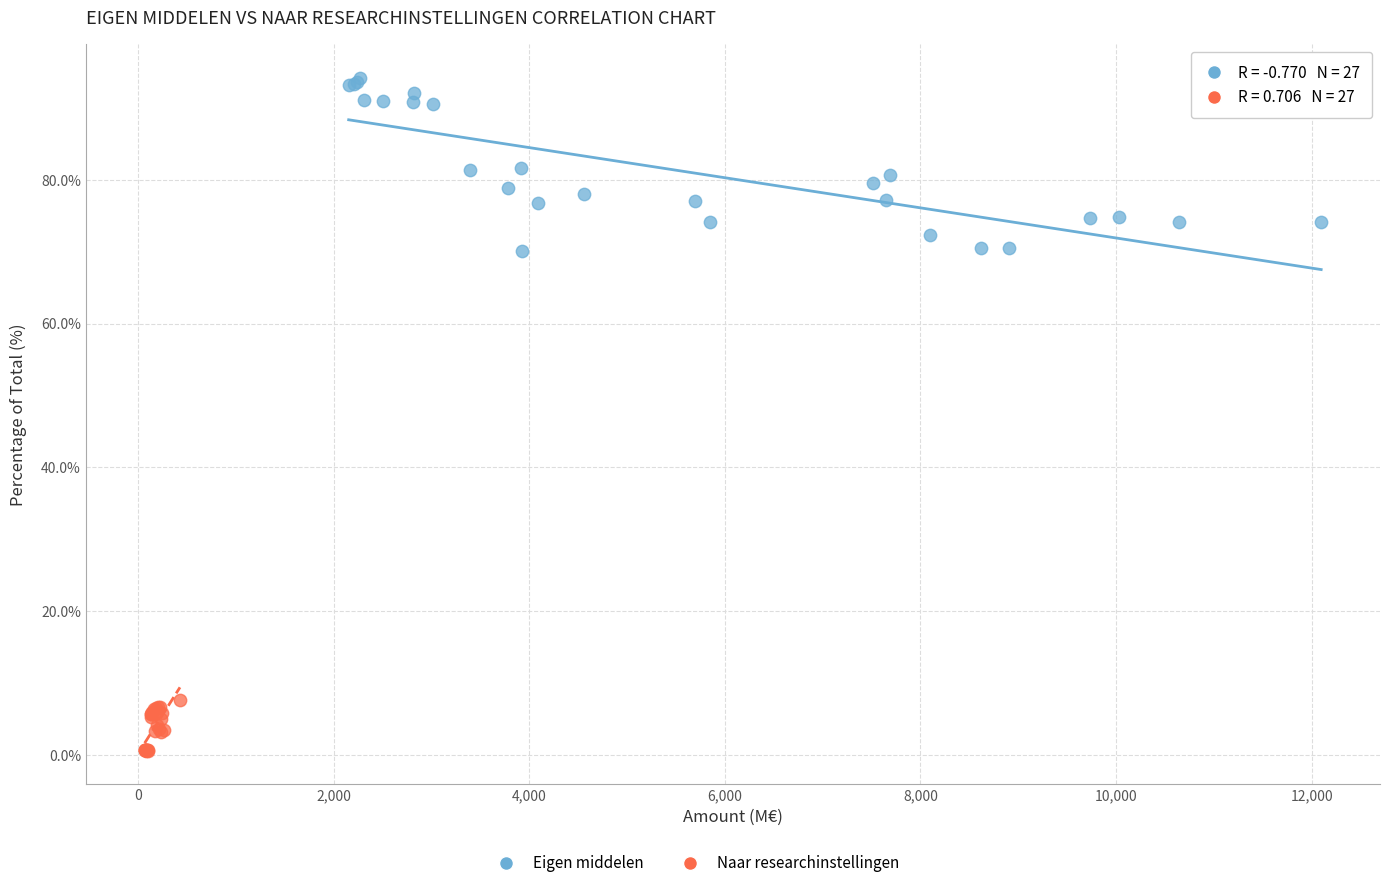

Which series reaches the minimum Y coordinate?

Naar researchinstellingen